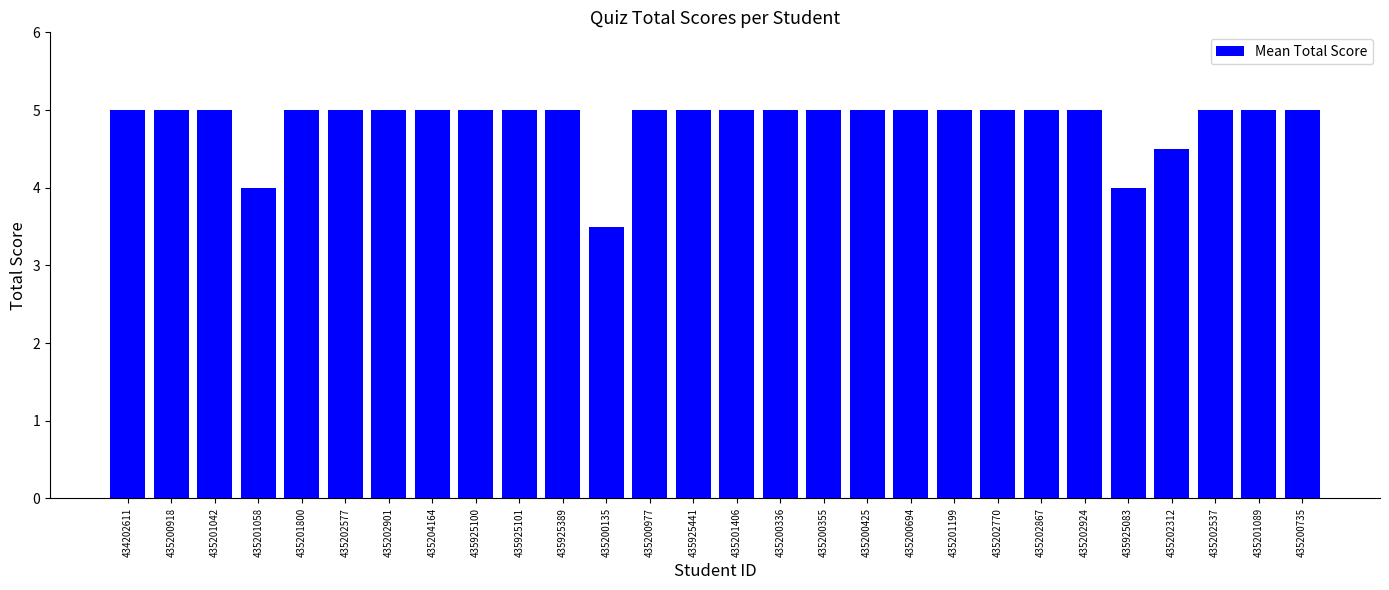

Reading left to right, what are all the values shown in this chart?

434202611=5.0	435200918=5.0	435201042=5.0	435201058=4.0	435201800=5.0	435202577=5.0	435202901=5.0	435204164=5.0	435925100=5.0	435925101=5.0	435925389=5.0	435200135=3.5	435200977=5.0	435925441=5.0	435201406=5.0	435200336=5.0	435200355=5.0	435200425=5.0	435200694=5.0	435201199=5.0	435202770=5.0	435202867=5.0	435202924=5.0	435925083=4.0	435202312=4.5	435202537=5.0	435201089=5.0	435200735=5.0